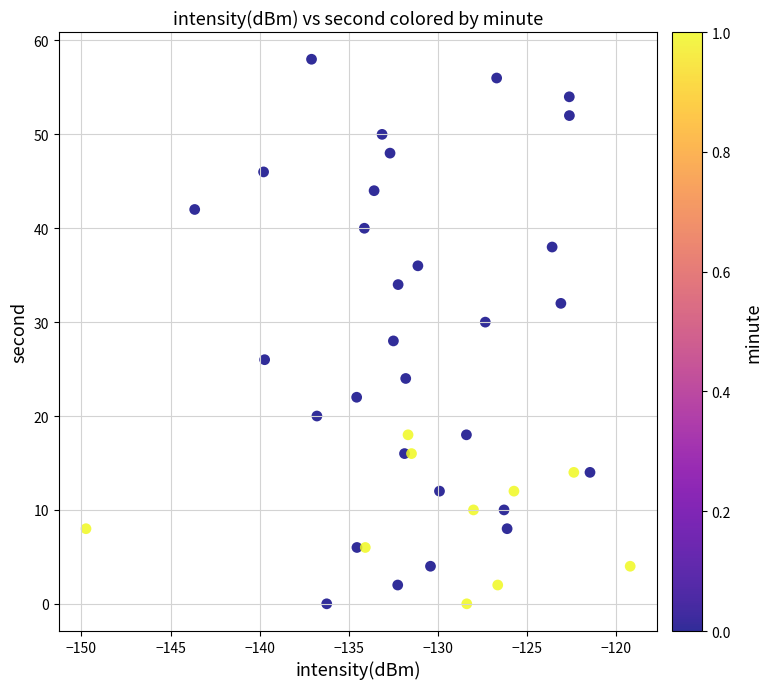

What is the range of Y values (max minus min)?

58